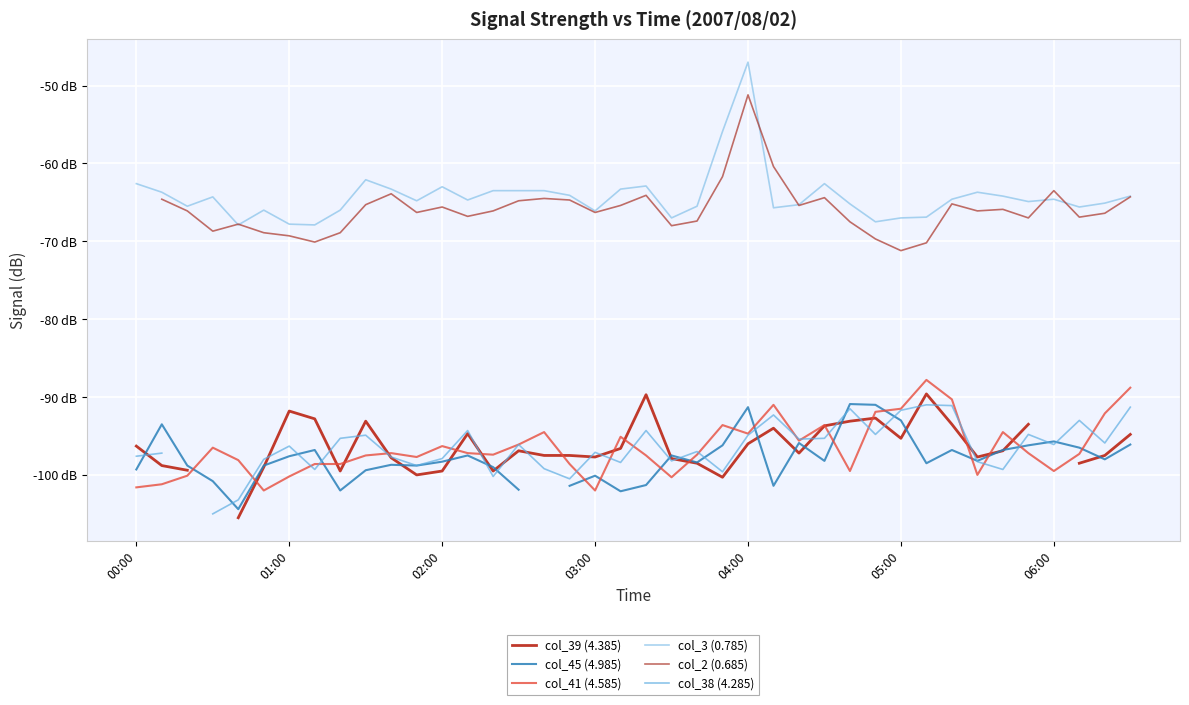

What is the difference between the maximum and minimum values in the col_41 (4.585) series?

14.2